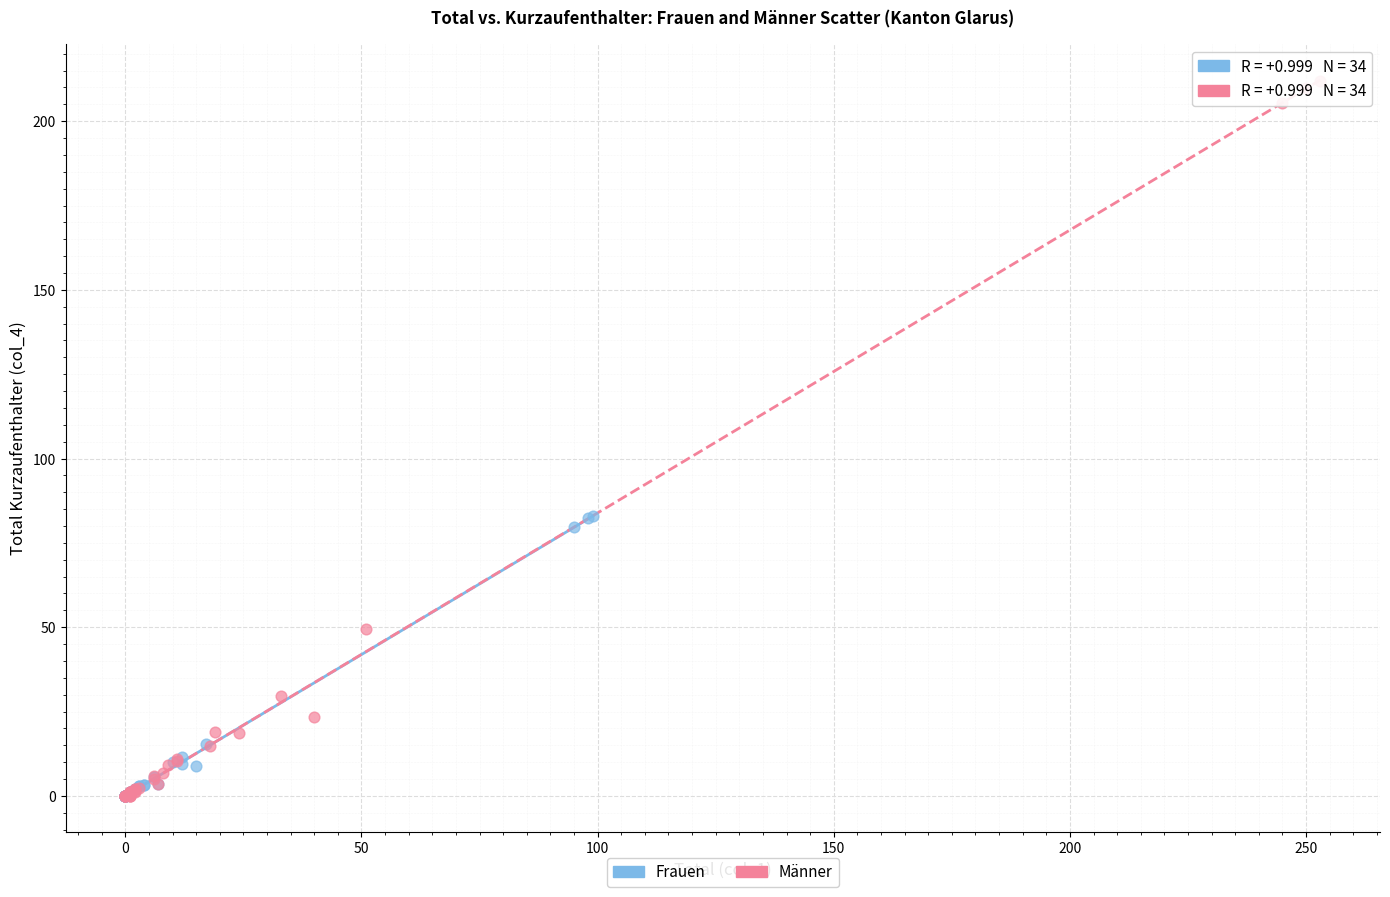

What are all the series names shown in the legend?

Frauen, Männer